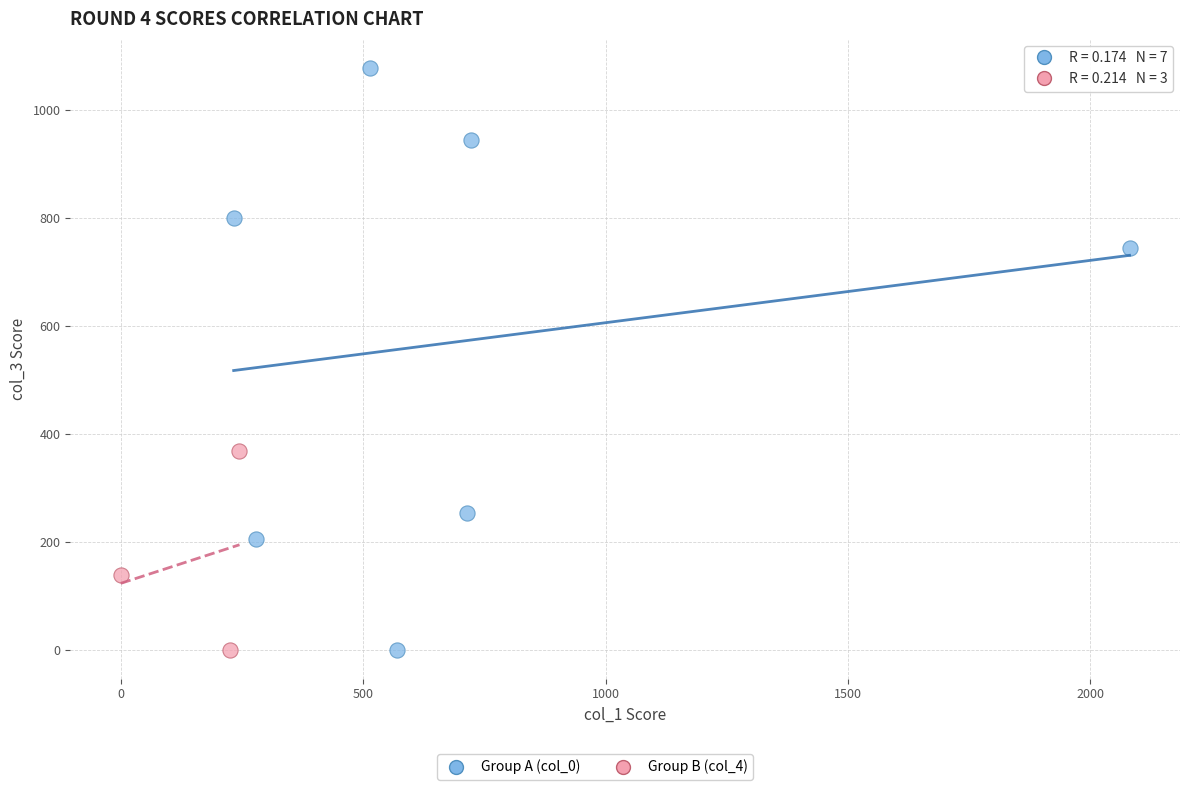

Which series contains the highest Y value?

Group A (col_0)